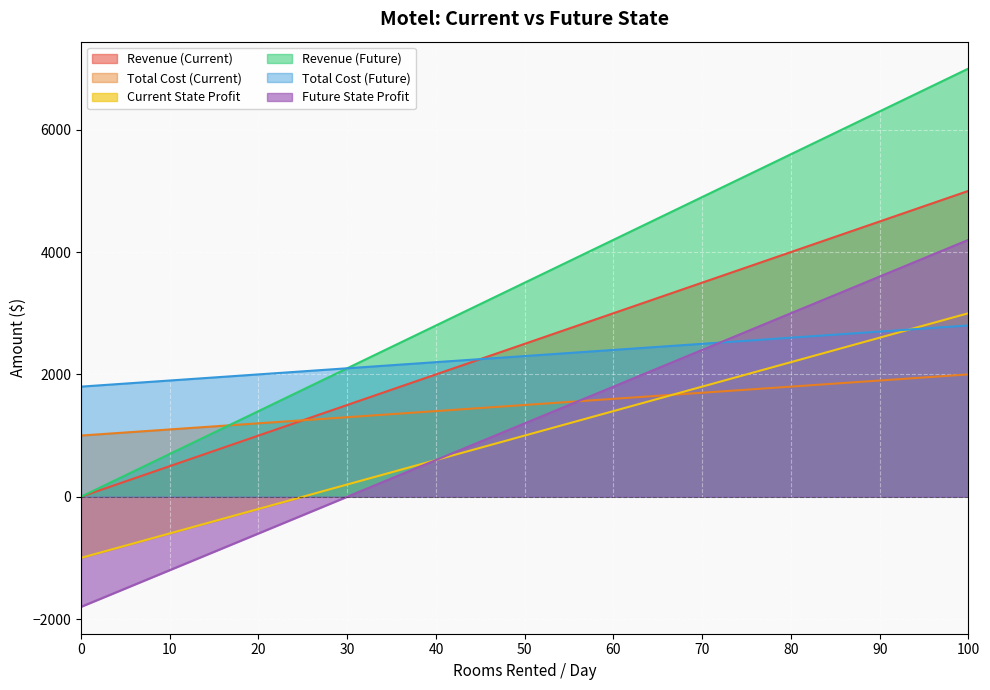

True or false: Revenue (Future) has a value of 7000 at 100.

True